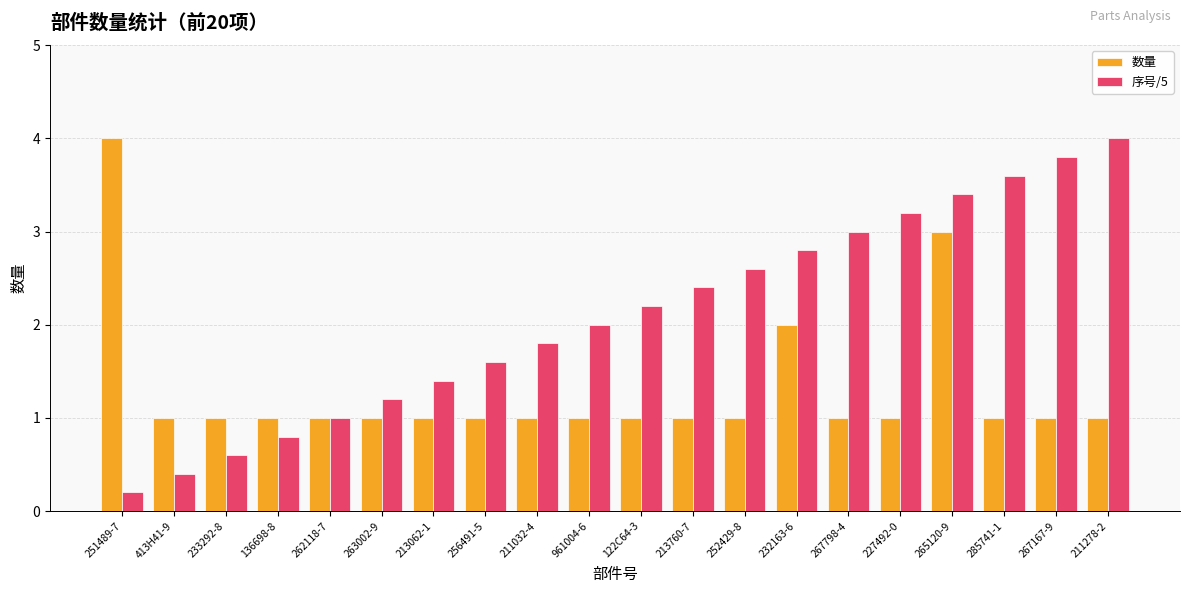

At which category is the sum across all series the highest?

265120-9